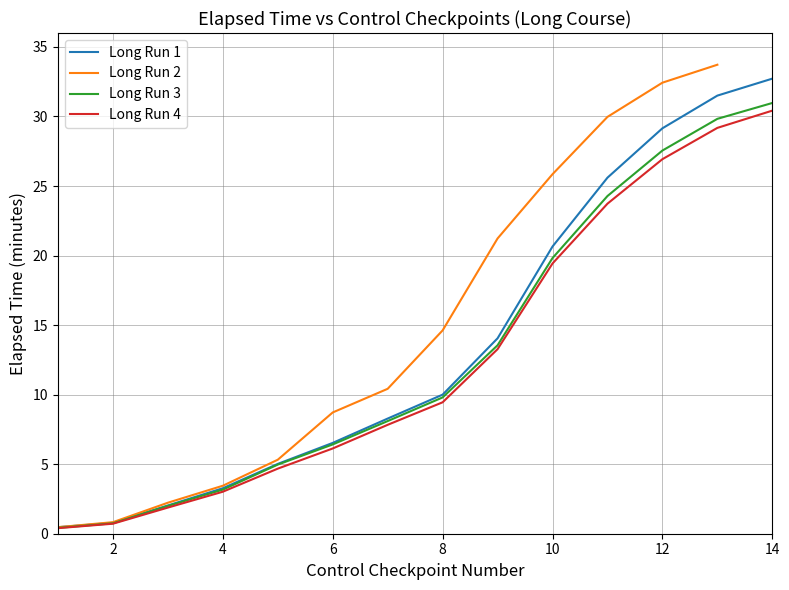

True or false: Long Run 4 has more than 1 points higher than both neighbors.

False